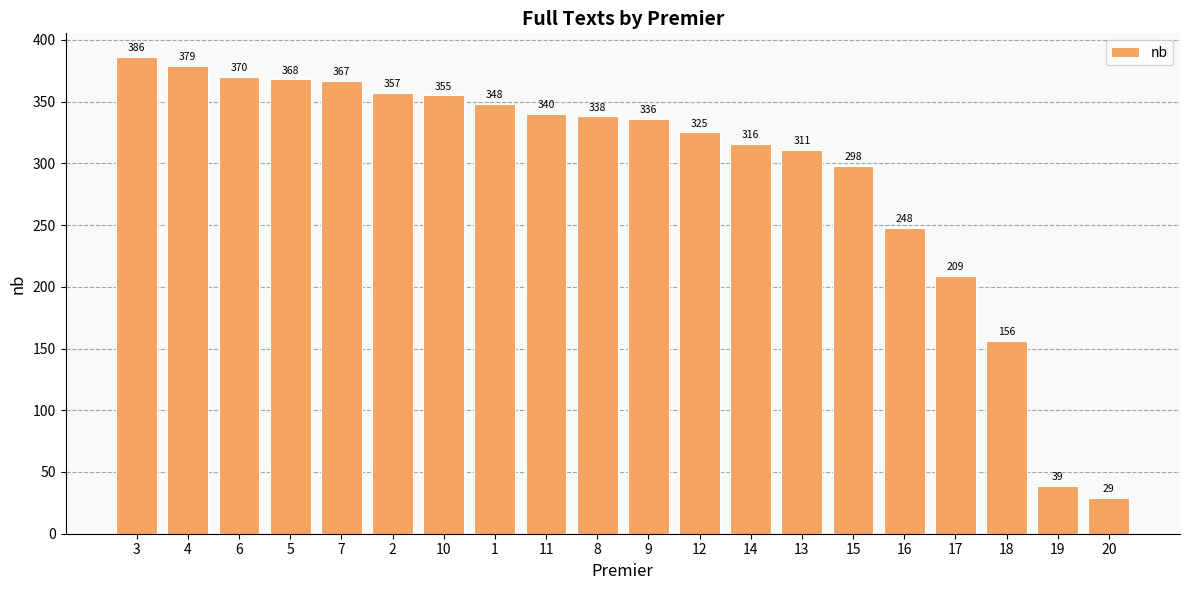

What is the average value?

294